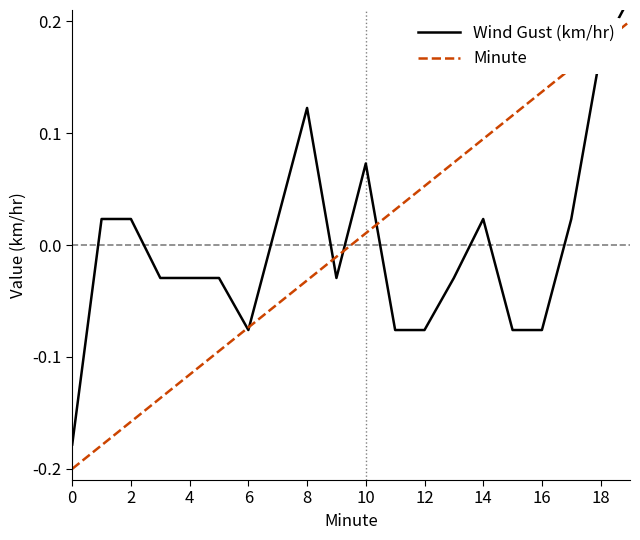

What is the value of the Minute point at the 3rd from the left?

-0.2